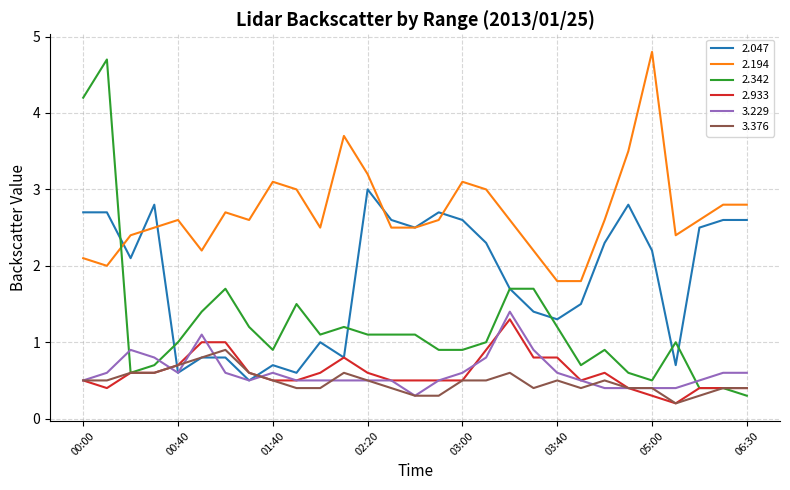

What is the greatest value displayed?

4.8